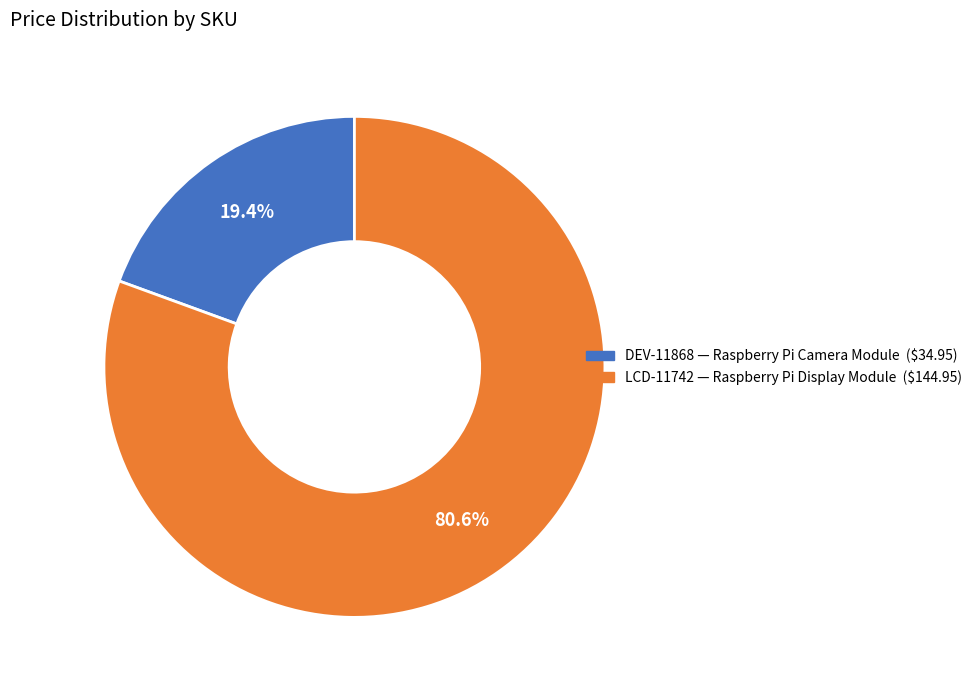

Is there a majority slice in this chart?

Yes